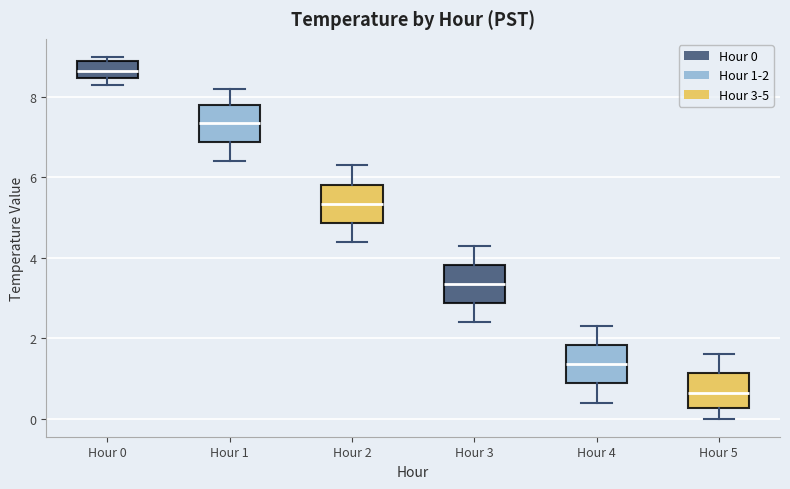

Reading left to right, transcribe this box plot: for each box, give where its median line is, the range the box spans, and where its two whiskers end, as read against the y-axis. The values are not printed on the chart, so give them approximately, as read against the axis.

Hour 0: median 8.6, box 8.4 to 9.0, whiskers 8.4 (just below the box's lower edge) to 9.0 (just above the box's upper edge)
Hour 1: median 7.4, box 6.8 to 7.8, whiskers 6.4 to 8.2
Hour 2: median 5.4, box 4.8 to 5.8, whiskers 4.4 to 6.4
Hour 3: median 3.4, box 2.8 to 3.8, whiskers 2.4 to 4.4
Hour 4: median 1.4, box 0.8 to 1.8, whiskers 0.4 to 2.4
Hour 5: median 0.6, box 0.2 to 1.2, whiskers 0.0 to 1.6